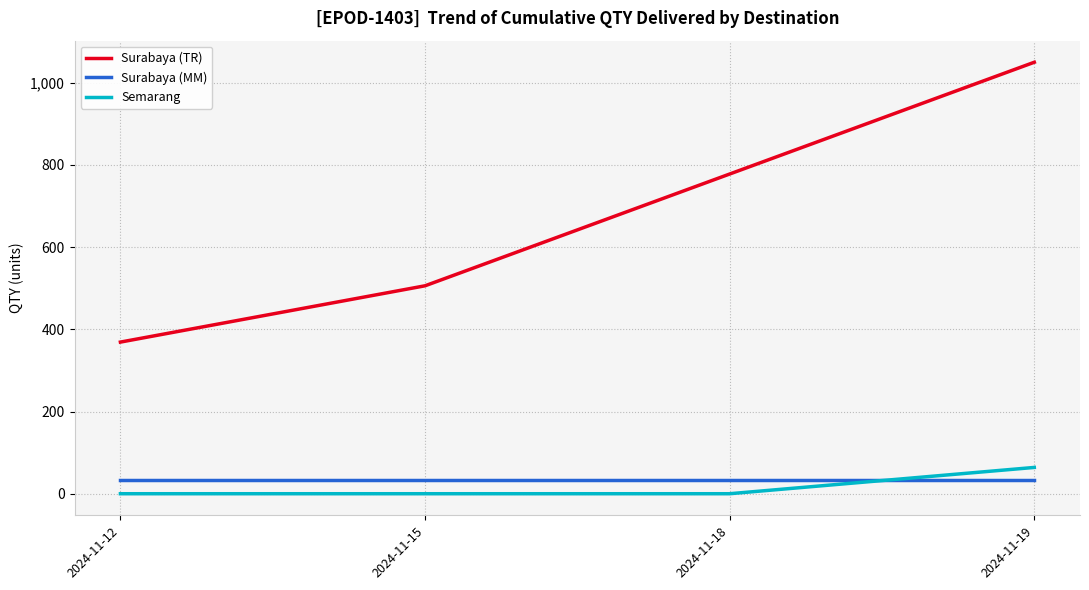

What is the total value across all series at 2024-11-18?

811